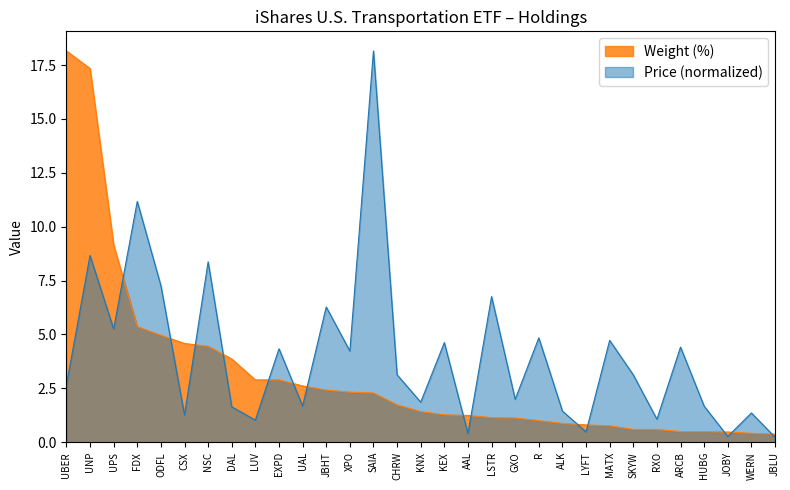

How many categories are shown in the chart?

31